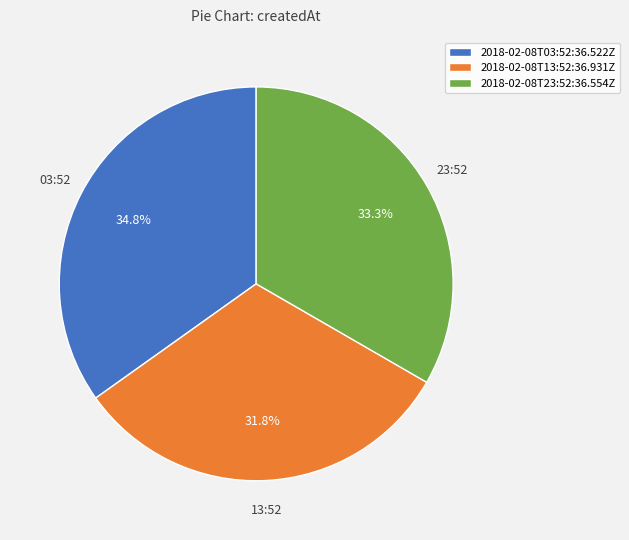

Is it true that 2018-02-08T03:52:36.522Z is 20% of the pie?

False